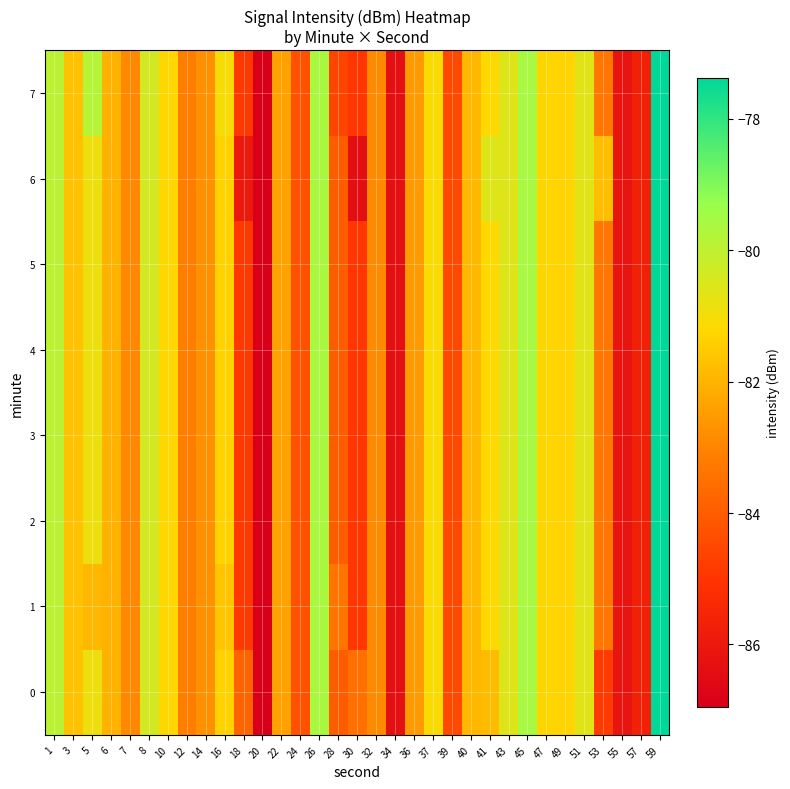

List the series in order of their peak value, lowest first.

0, 1, 2, 3, 4, 5, 6, 7